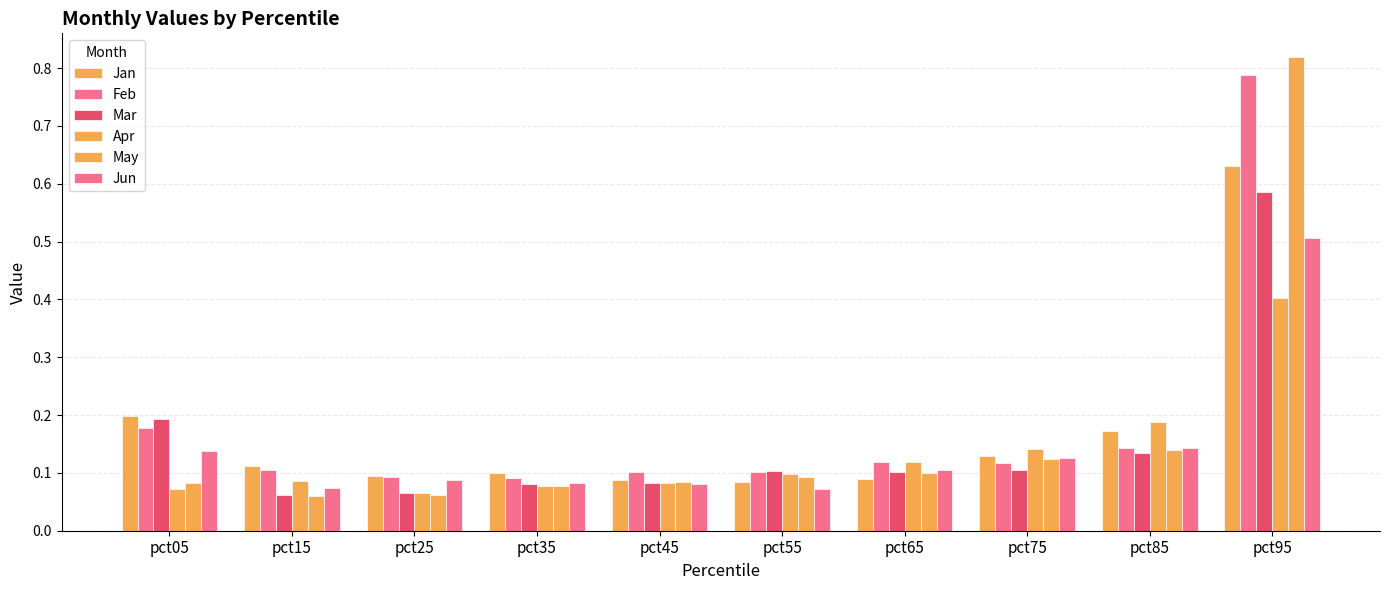

How many groups of bars are there?

10